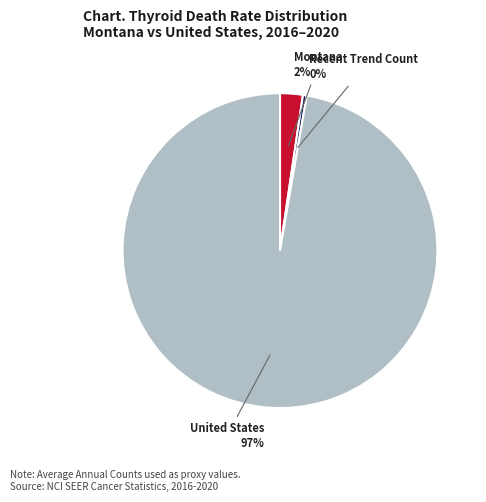

Does any single category account for the majority?

Yes